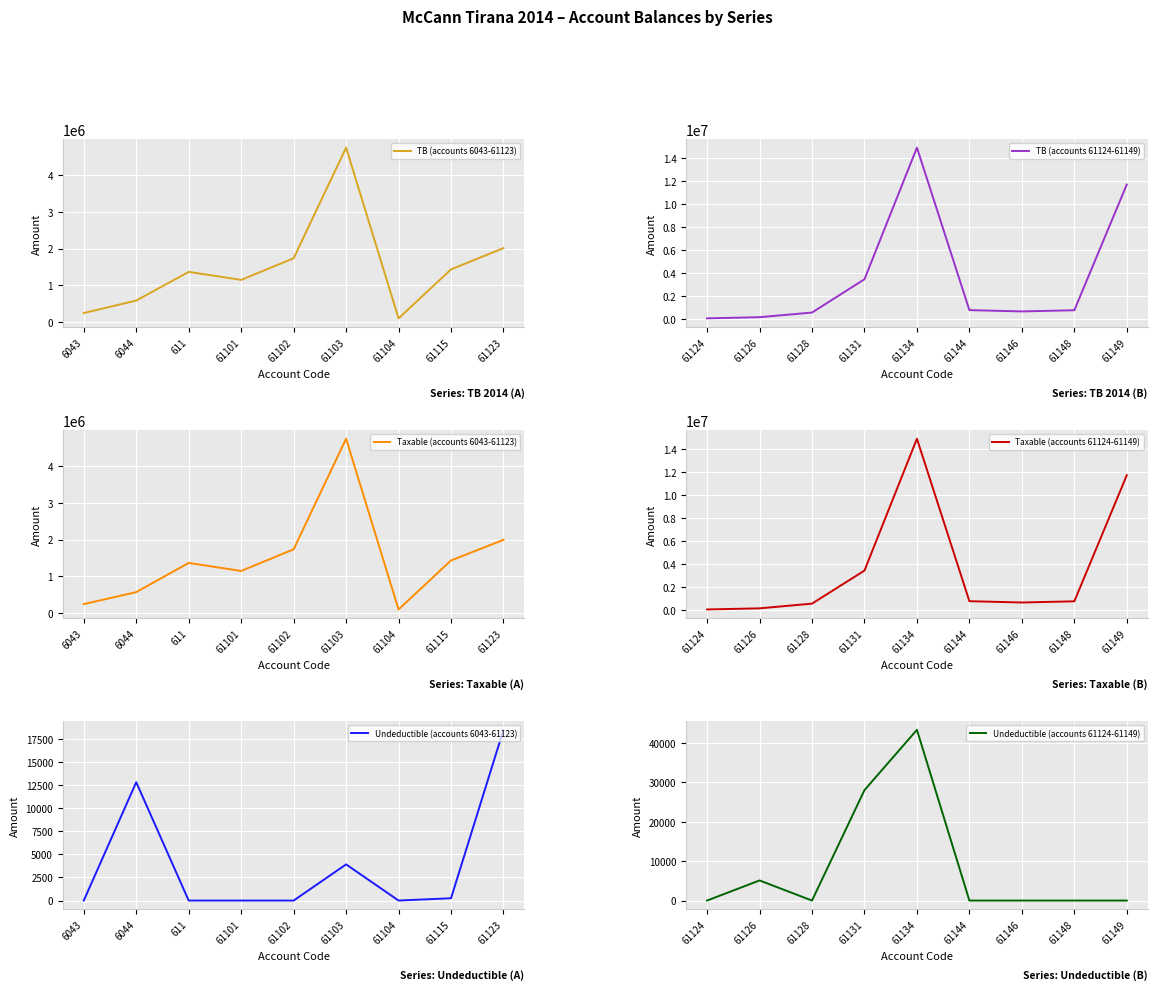

Which category has the highest value in the Undeductible (accounts 6043-61123) series?

61123